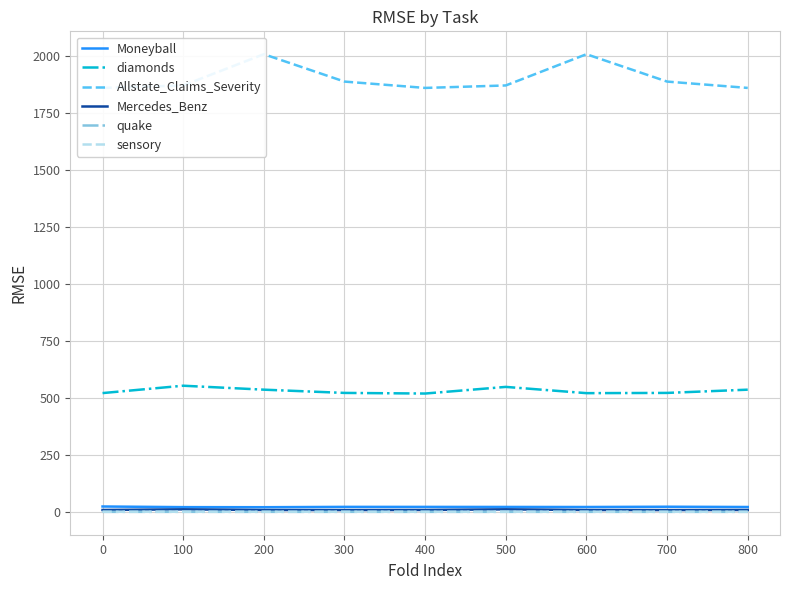

At how many categories does at least one series exceed 117?

9